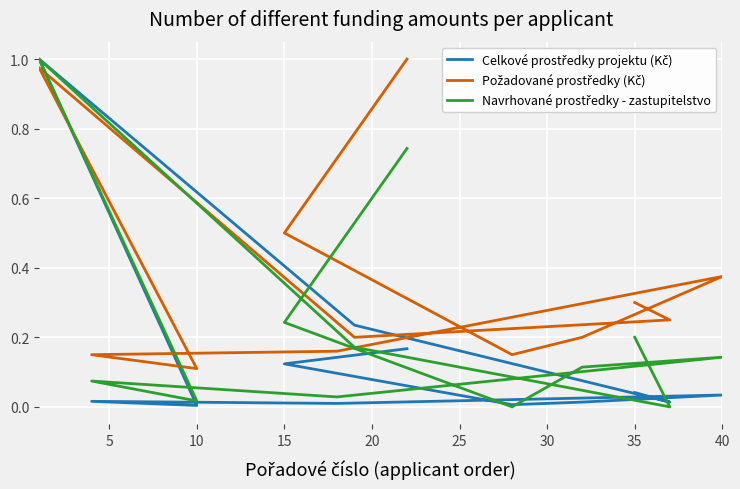

How many values in the Navrhované prostředky - zastupitelstvo series exceed 0?

10